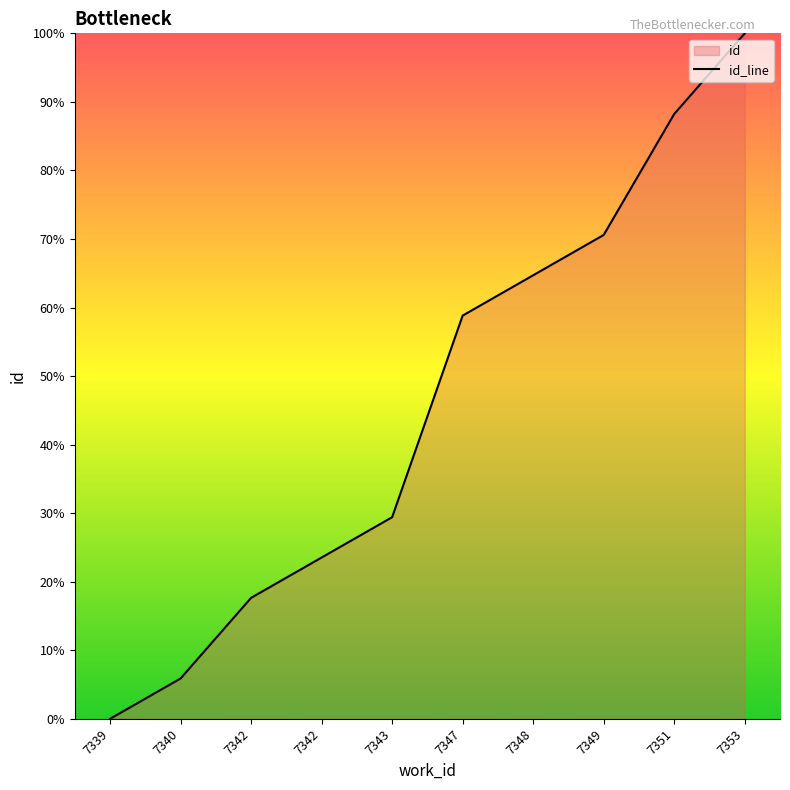

Reading right to left, list all the values displayed in this chart.

100.0	88.2	70.6	64.7	58.8	29.4	23.5	17.6	5.9	0.0